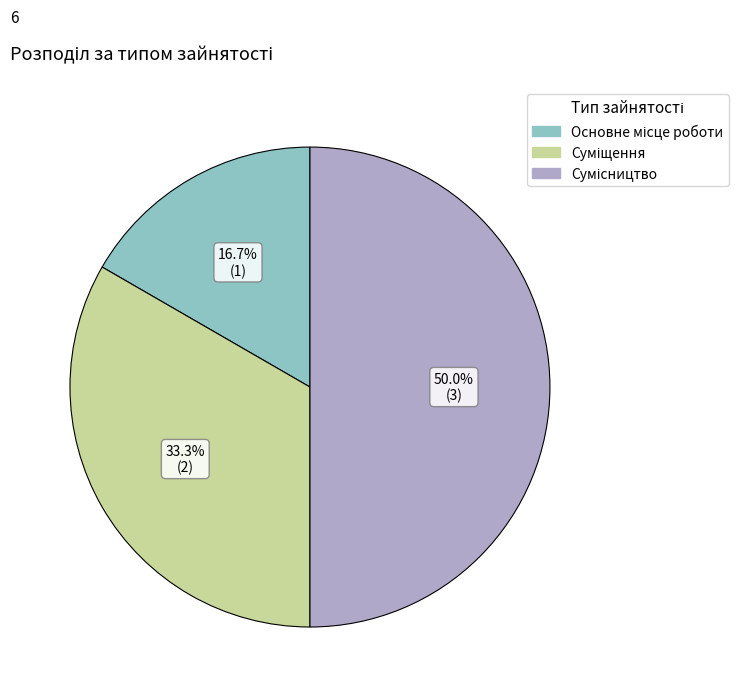

To the nearest percent, what percentage of the pie is Основне місце роботи?

17%